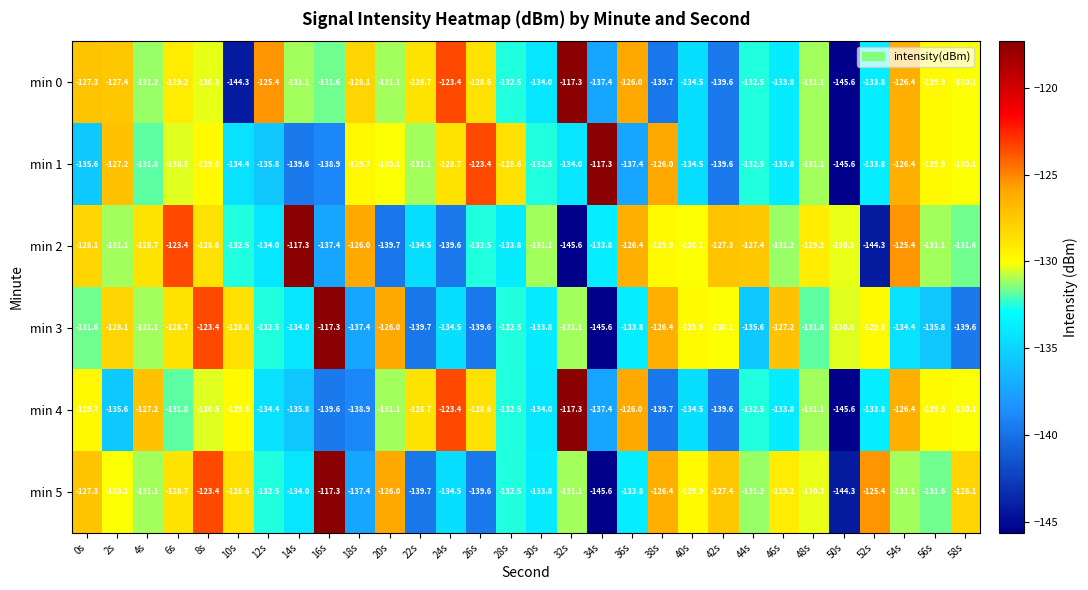

What is the spread (max minus min) of values at 2s?

8.4